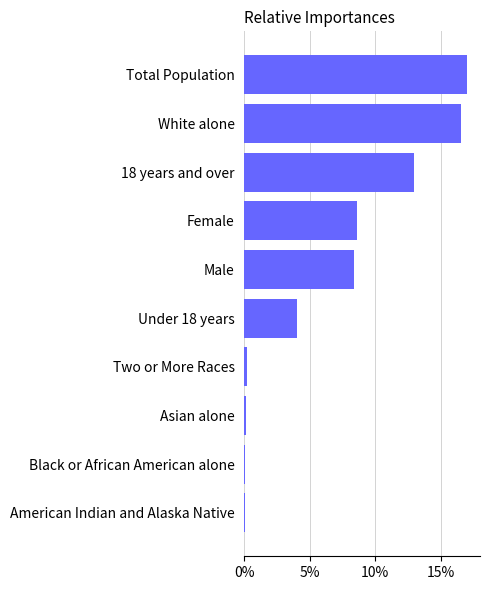

What is the ratio of the value at Total Population to the value at Female?

2.0